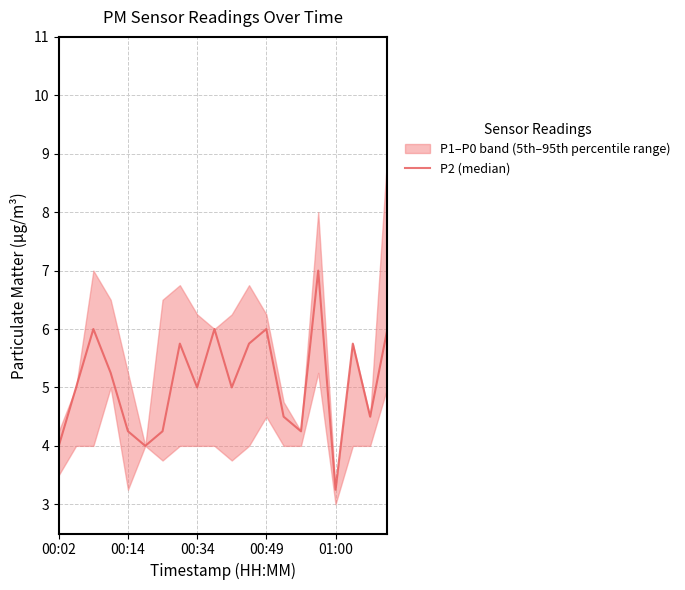

True or false: there are more than 0 points higher than both neighbors.

True